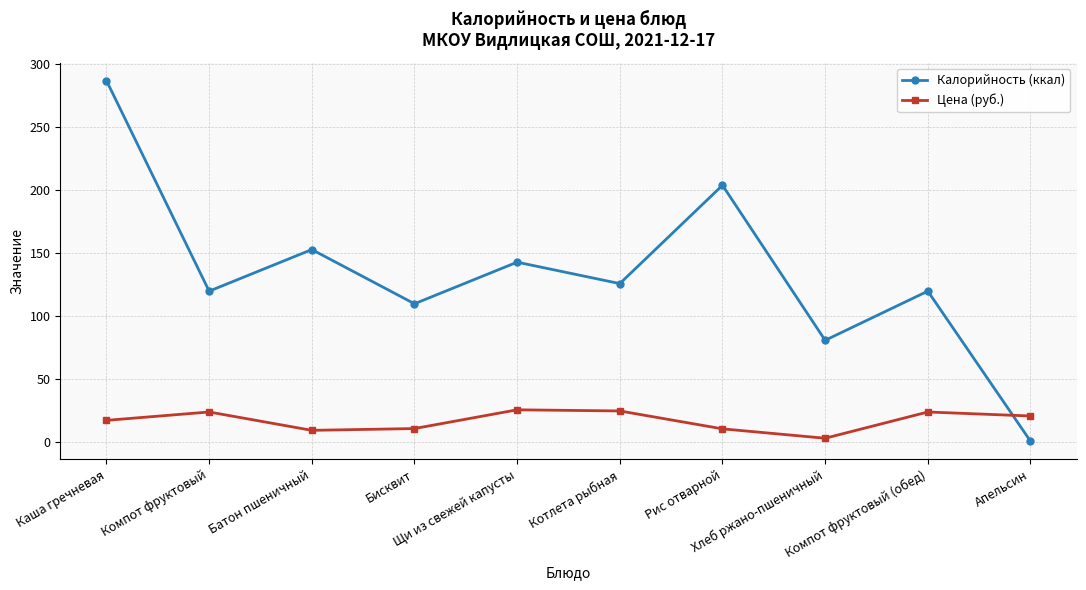

Rank the series by their average value, from highest to lowest.

Калорийность (ккал), Цена (руб.)